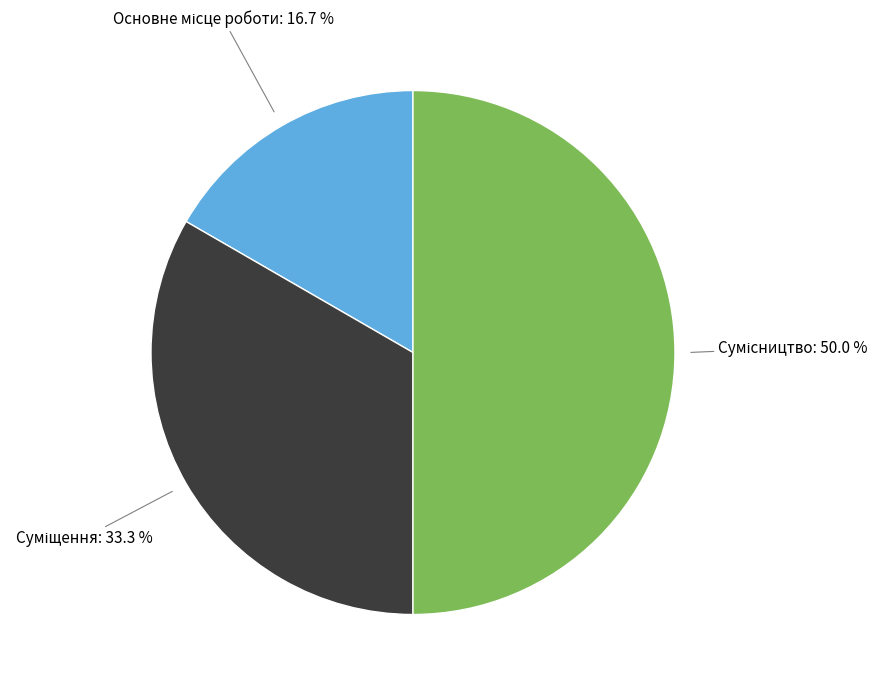

Does Суміщення represent more than half of the total?

No